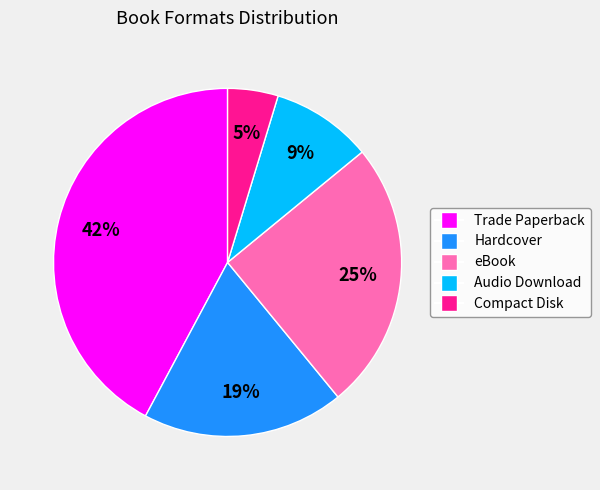

Is there a majority slice in this chart?

No